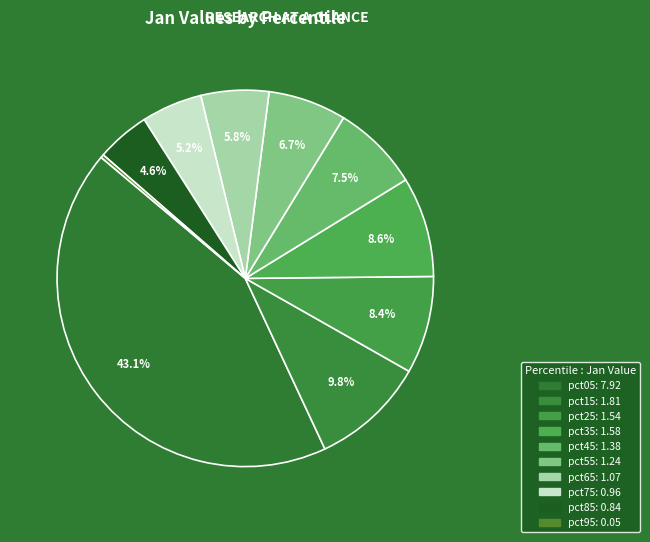

Rank the categories by value from lowest to highest.

pct95, pct85, pct75, pct65, pct55, pct45, pct25, pct35, pct15, pct05